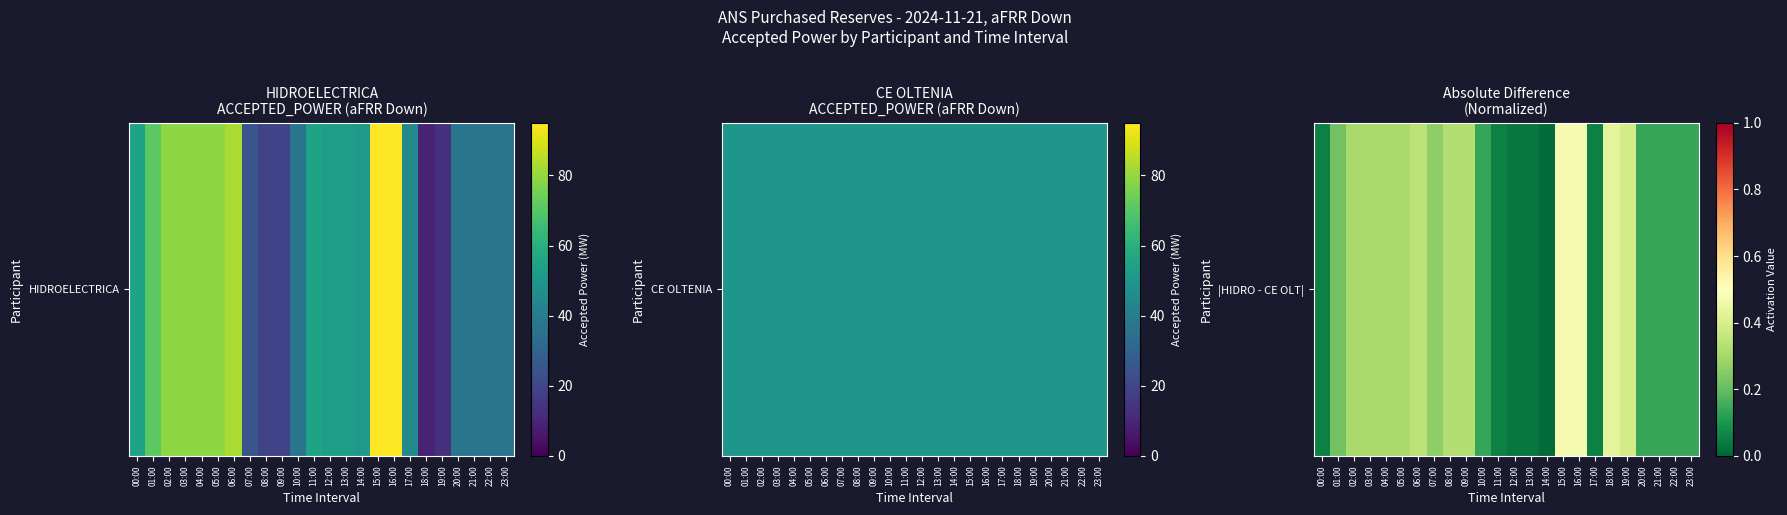

True or false: the data shows 0.1 at 20:00.

True